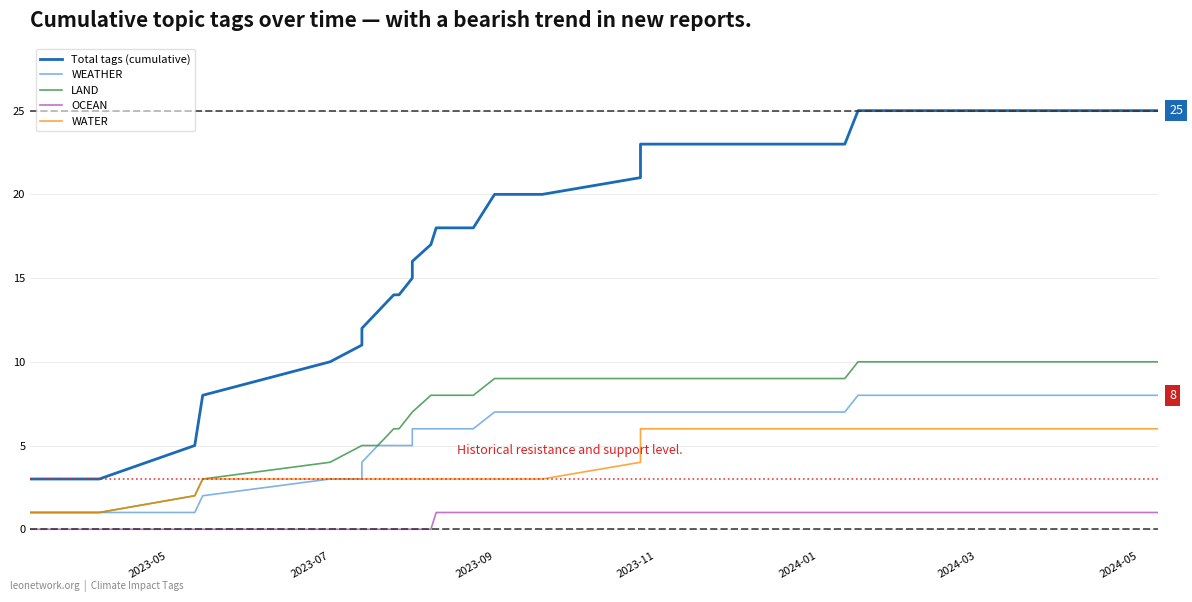

Which label corresponds to the smallest value in the chart?

2023-05